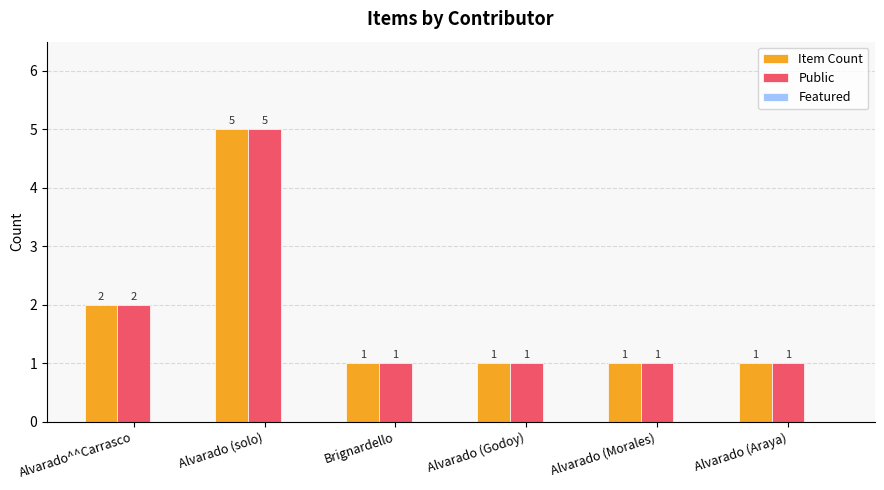

How many data points does each series have?

6